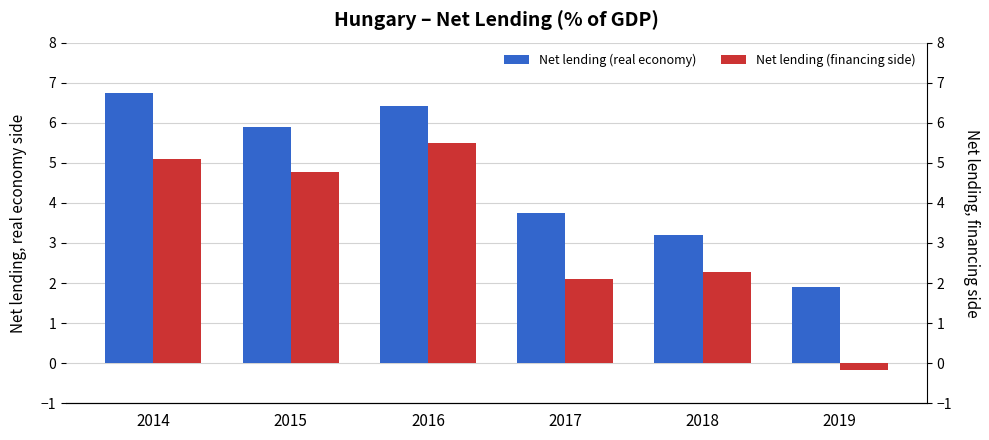

What is the difference between the highest and lowest values at 2017?

1.6